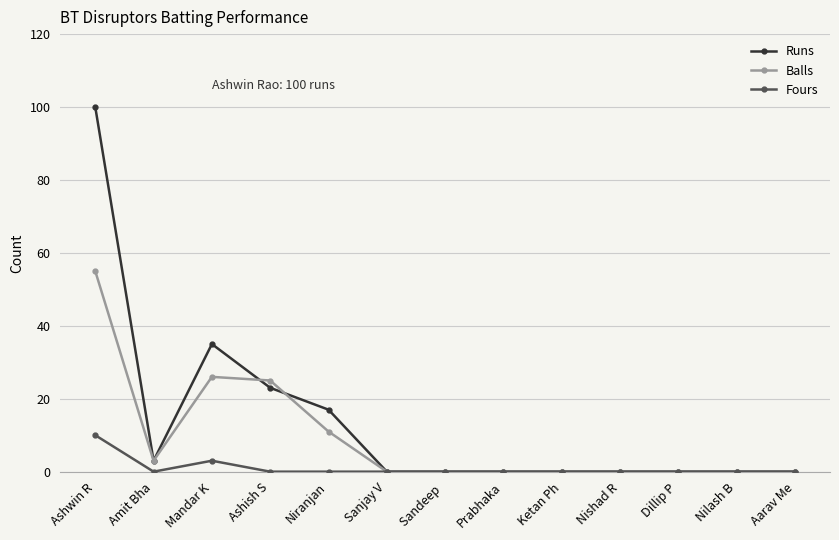

At which label does Runs reach its peak?

Ashwin R